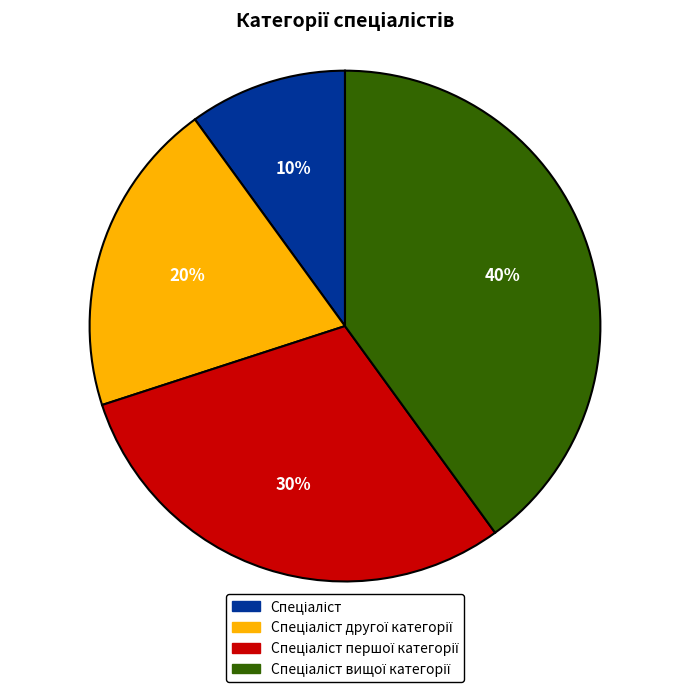

To the nearest percent, what is the difference between the largest and smallest slice percentages?

30%